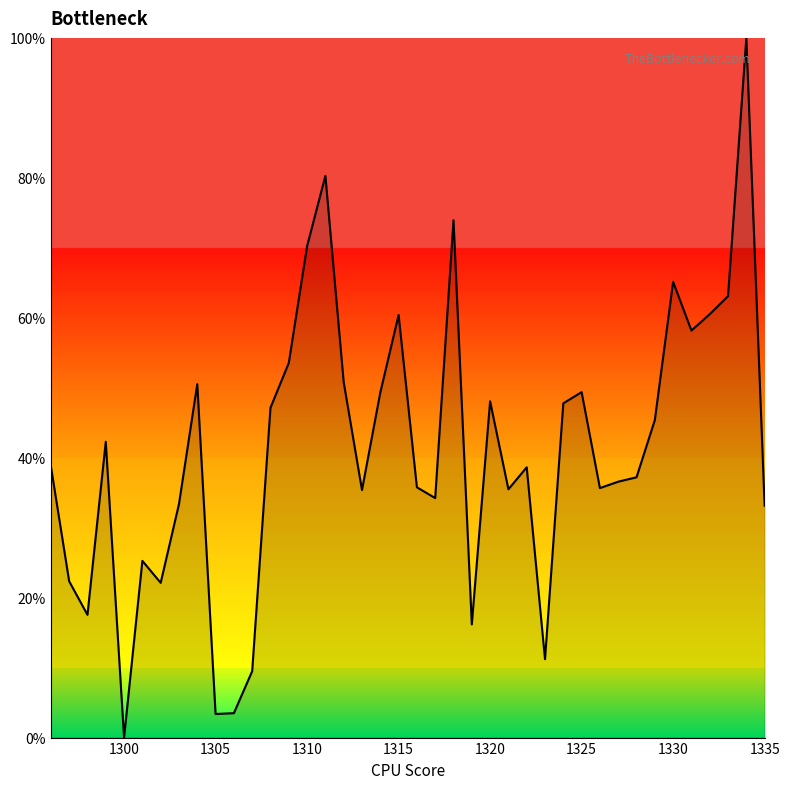

How many lines are shown in the chart?

1